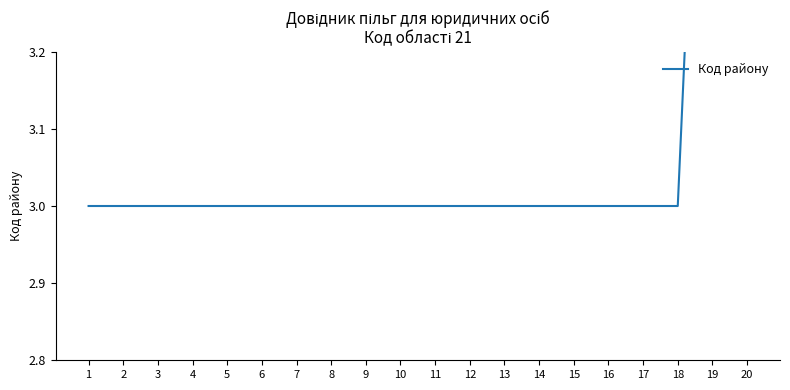

The value at 18 is 2. True or false?

False